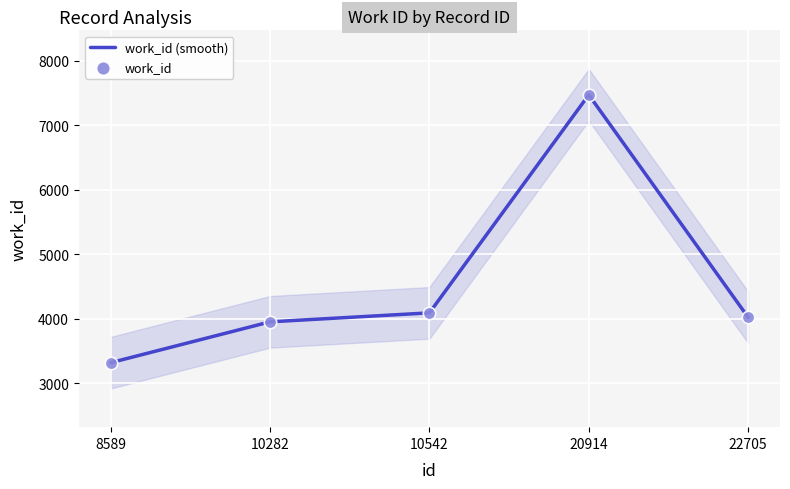

Is the value of work_id at 22705 greater than the value of work_id (smooth) at 10542?

No